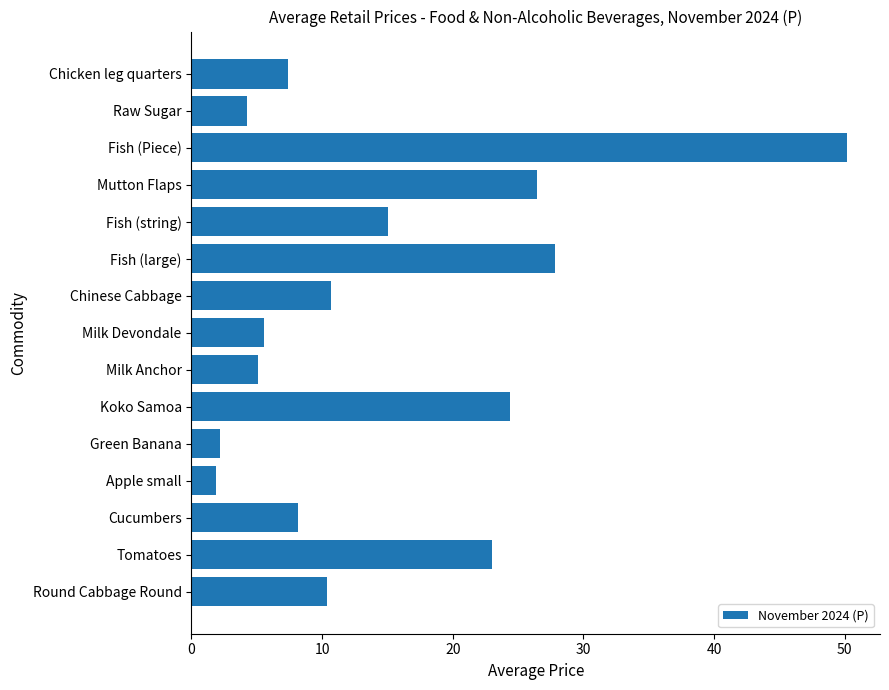

What is the minimum value shown in the chart?

1.9